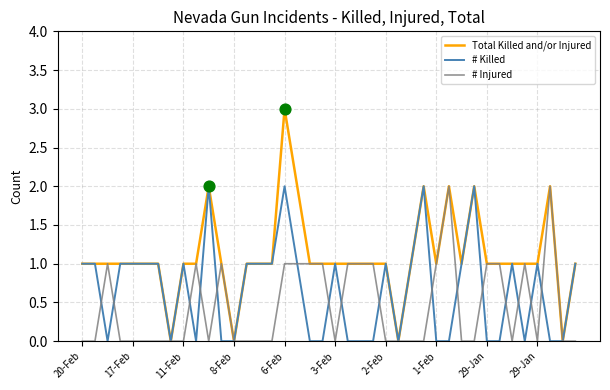

Which series has the largest total across all categories?

Total Killed and/or Injured